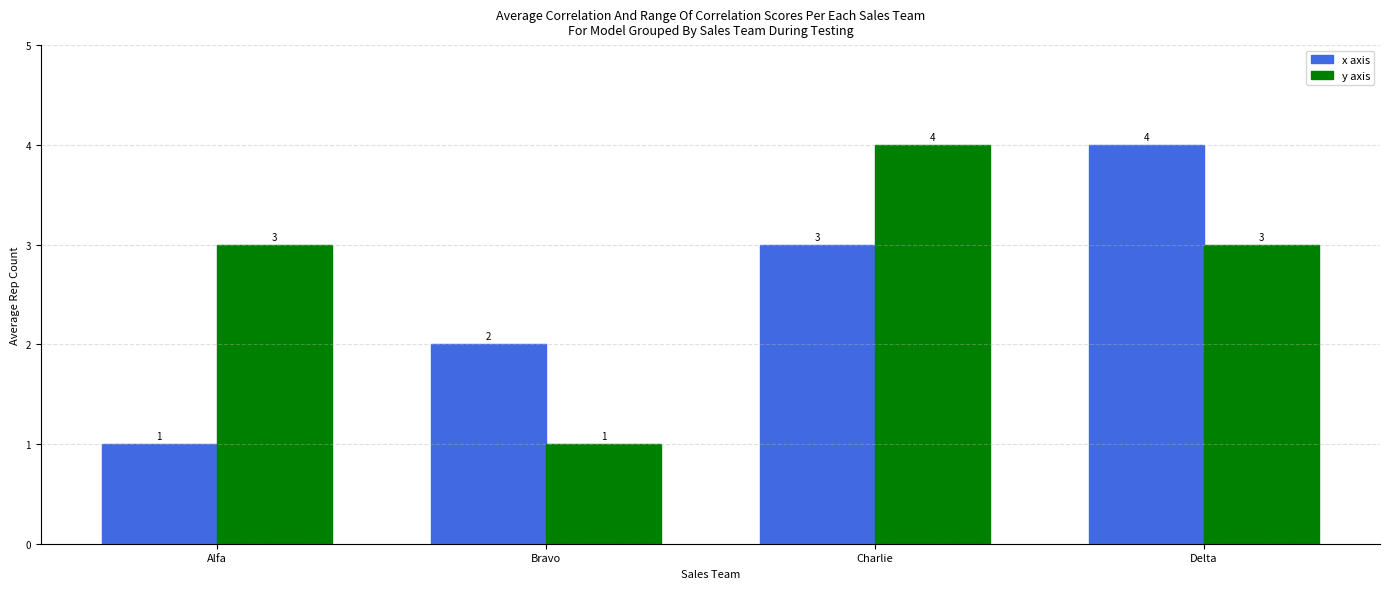

List the series in order of their overall mean, highest first.

y axis, x axis